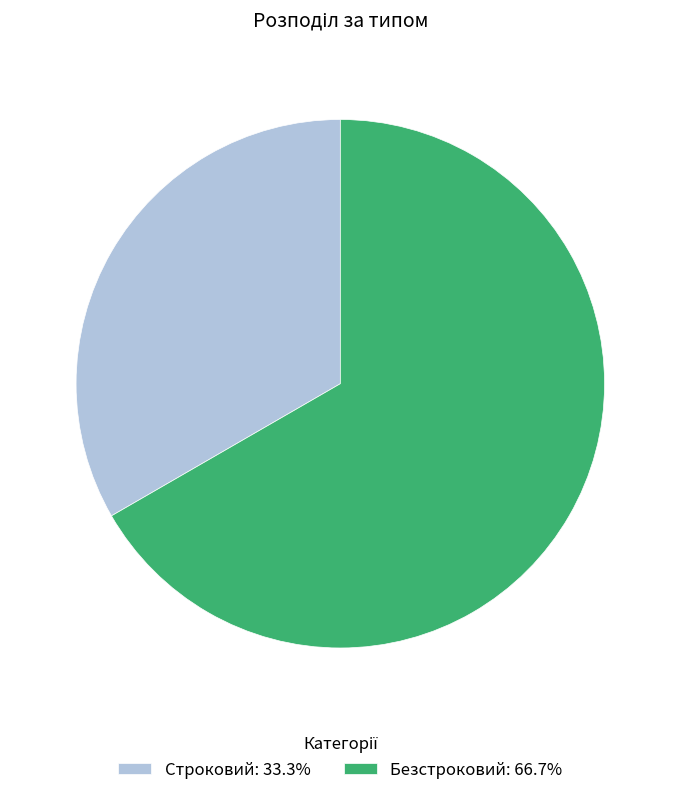

Does any single category account for the majority?

Yes